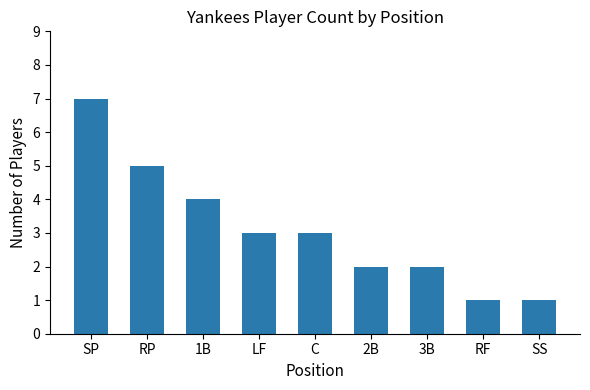

What is the value of the 5th bar from the left?

3